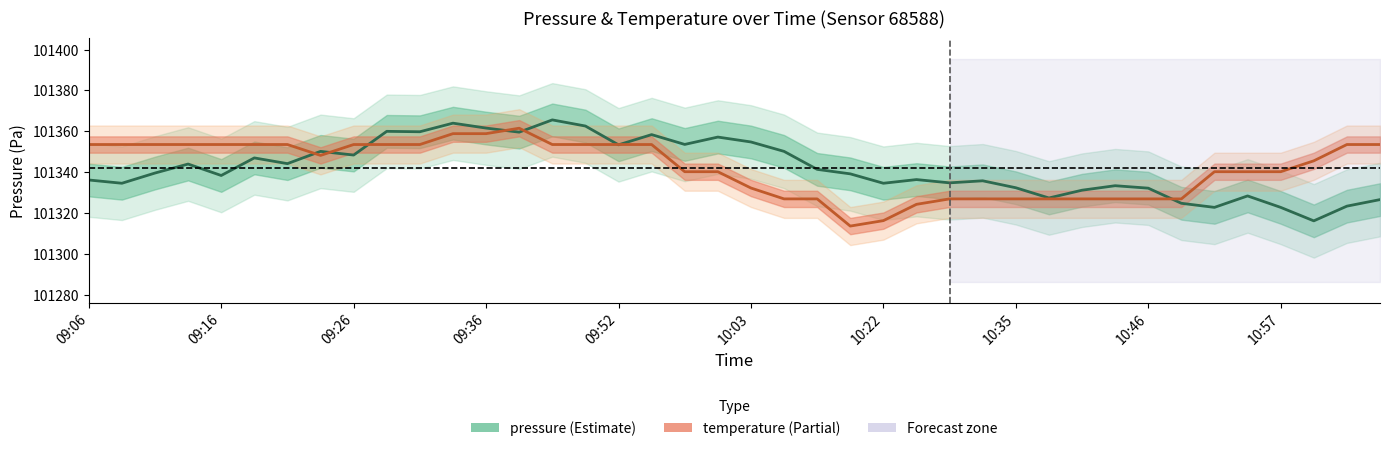

How many intersections are there between temperature and pressure?

8